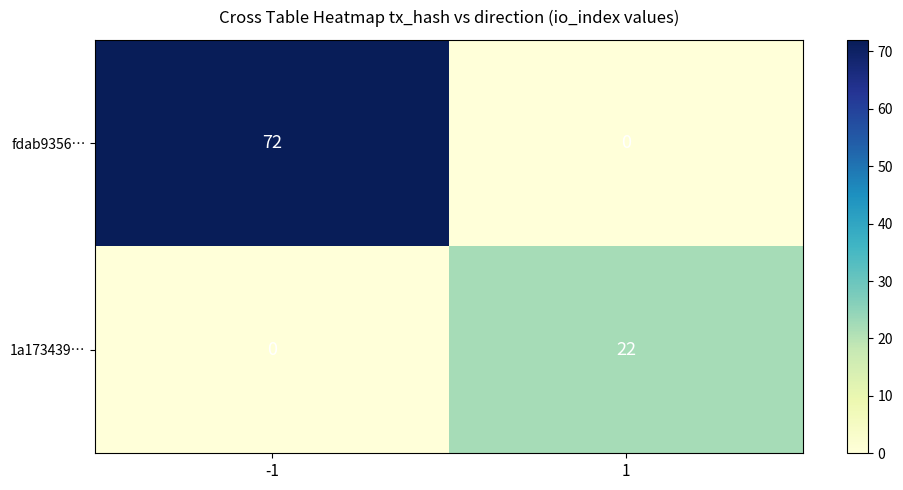

Rank the series by their average value, from highest to lowest.

fdab9356…, 1a173439…